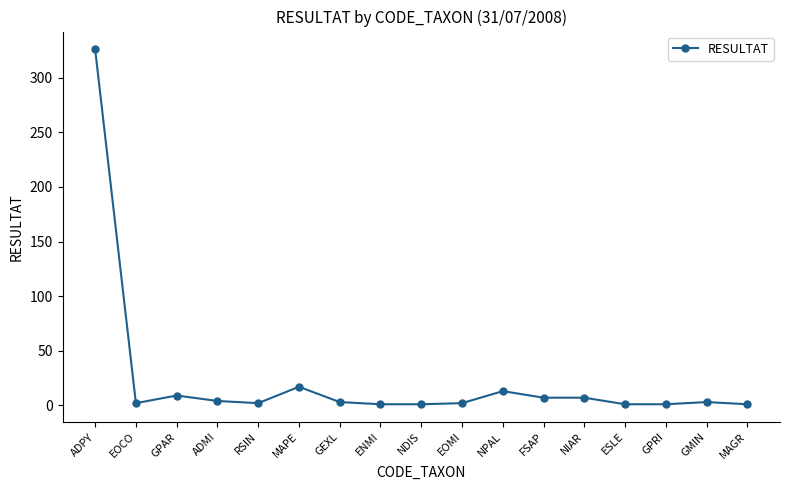

The value at ESLE is 1. True or false?

True